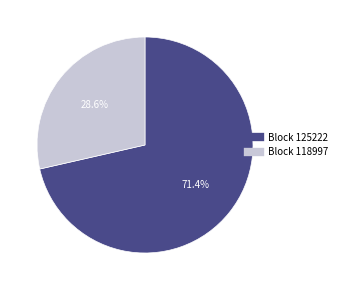

Is there a majority slice in this chart?

Yes